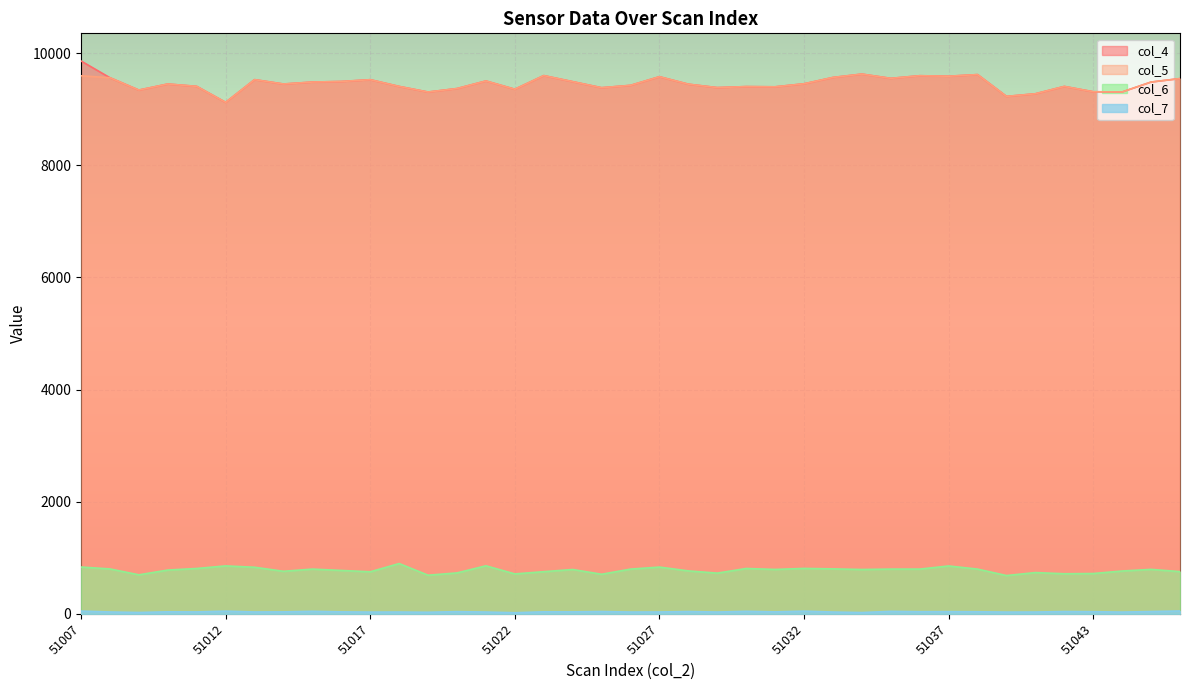

What is the maximum value shown in the chart?

9860